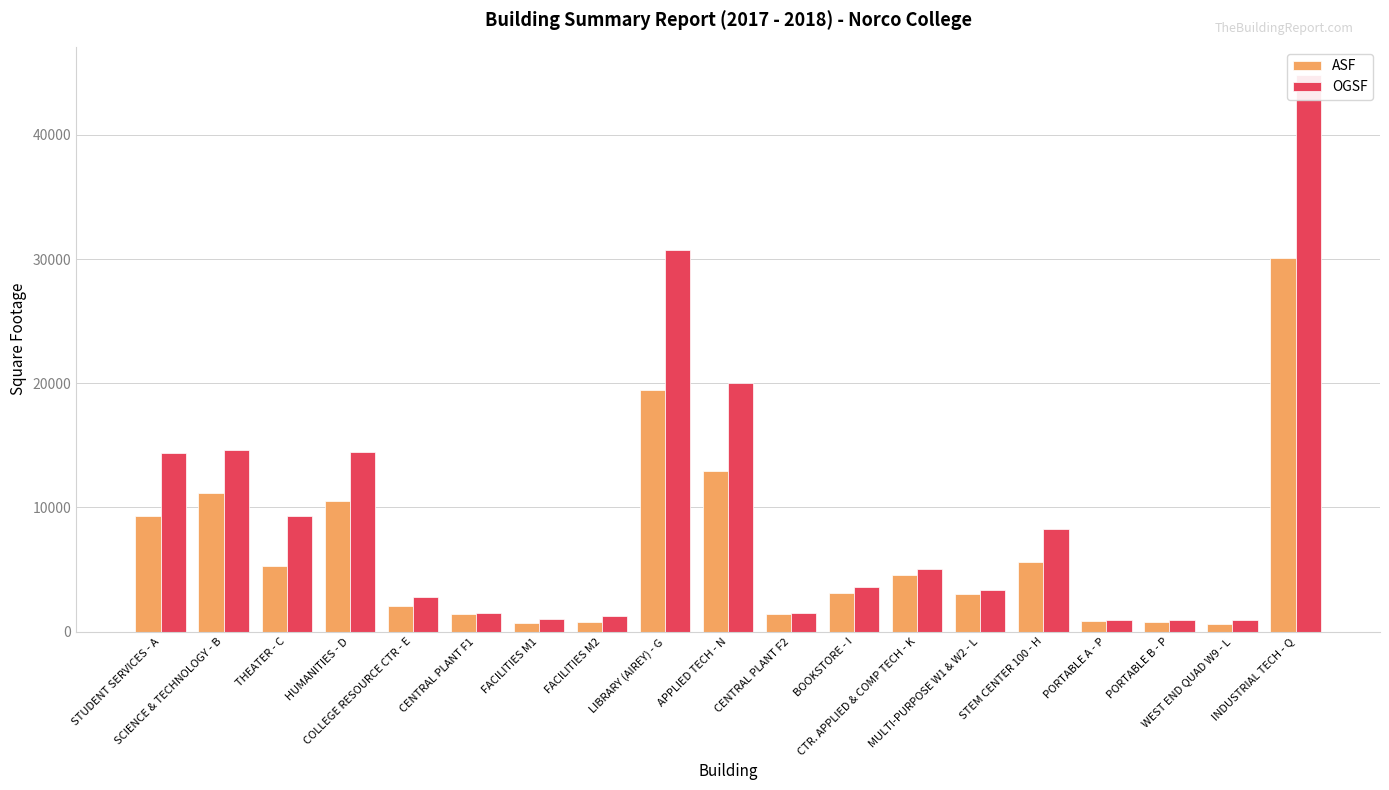

Is it true that ASF equals 1444 at CENTRAL PLANT F1?

True